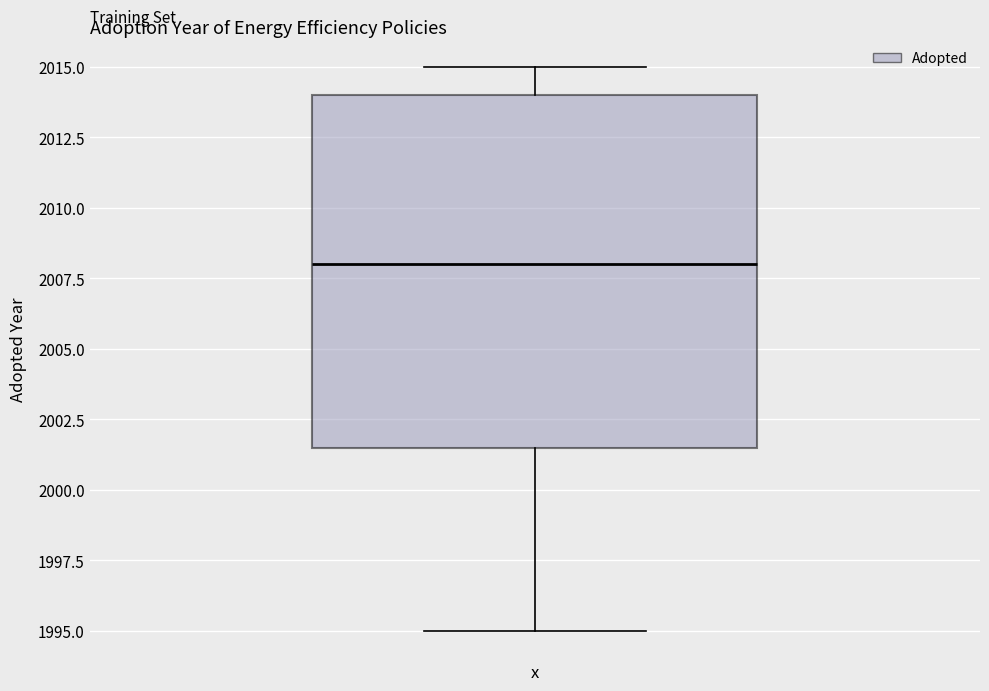

Where does the upper whisker of the box for x end on the y-axis? The values are not printed on the chart, so give them approximately, as read against the axis.

2015.0